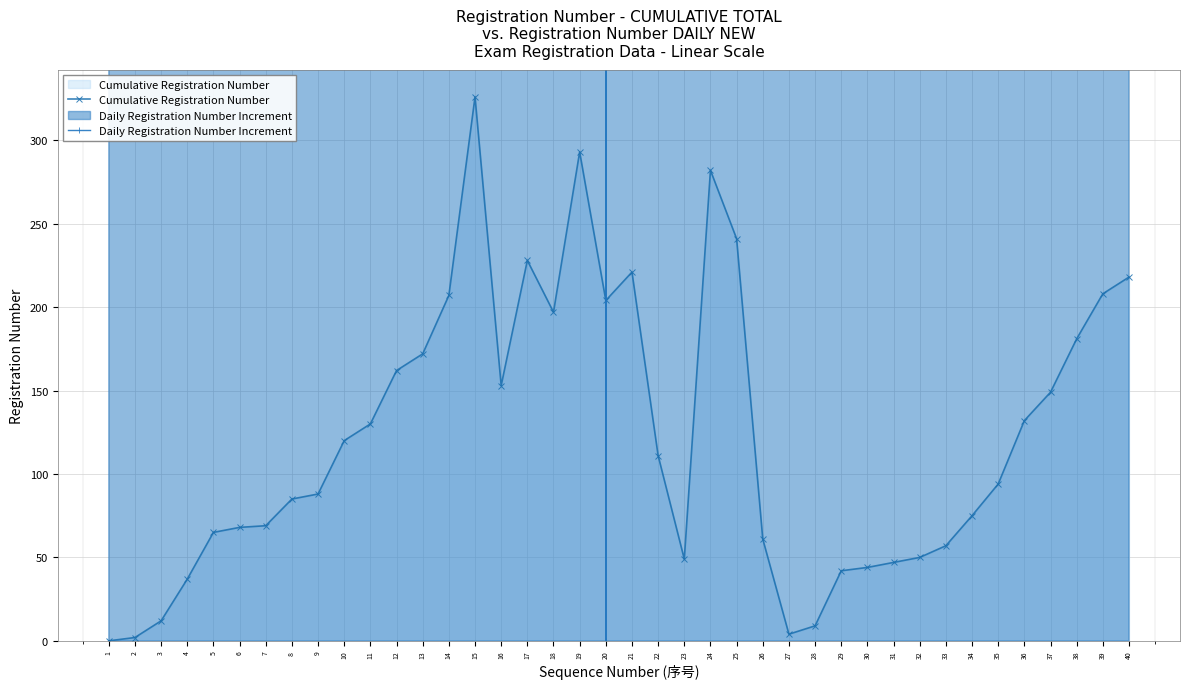

The Daily Registration Number Increment series shows 48000 at 8. True or false?

True